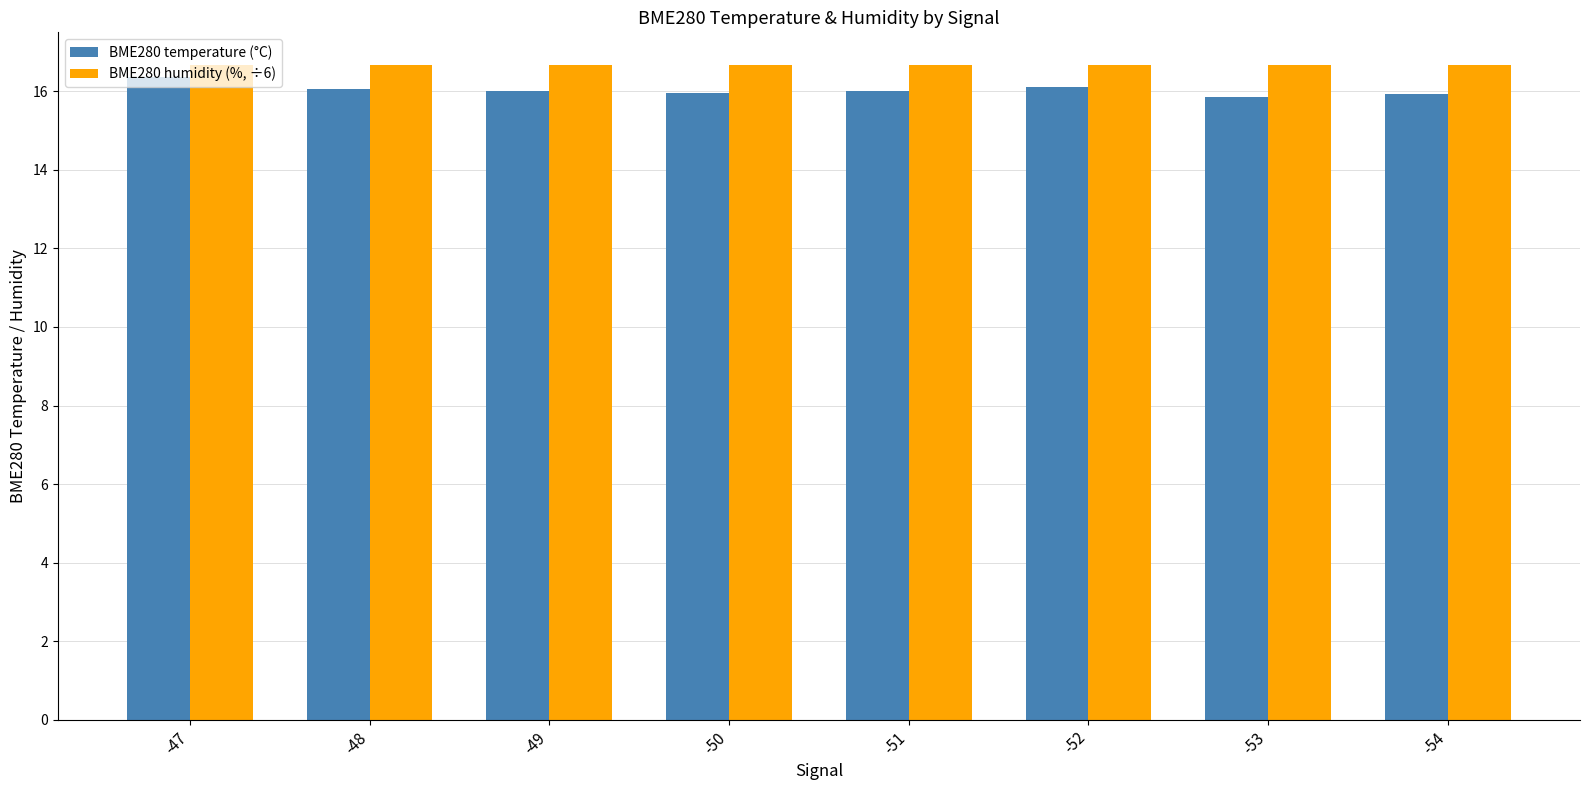

List the series in order of their overall mean, highest first.

BME280 humidity (%, ÷6), BME280 temperature (°C)